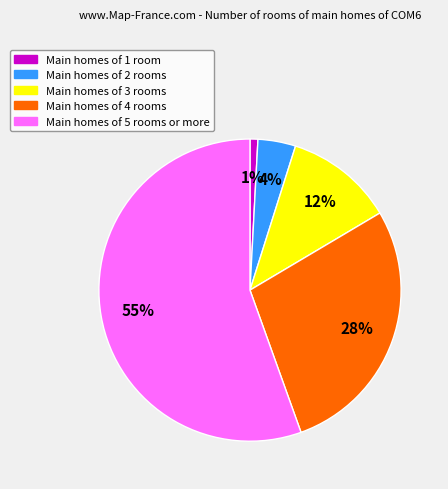

To the nearest percent, what is the average slice percentage?

20%